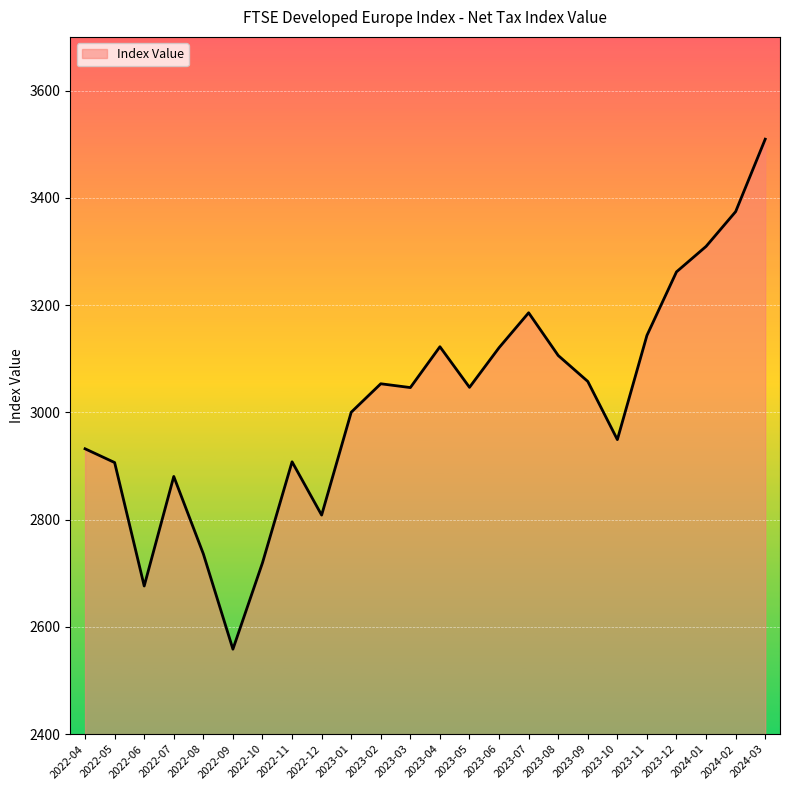

What is the approximate value at 2023-09?

3057.6